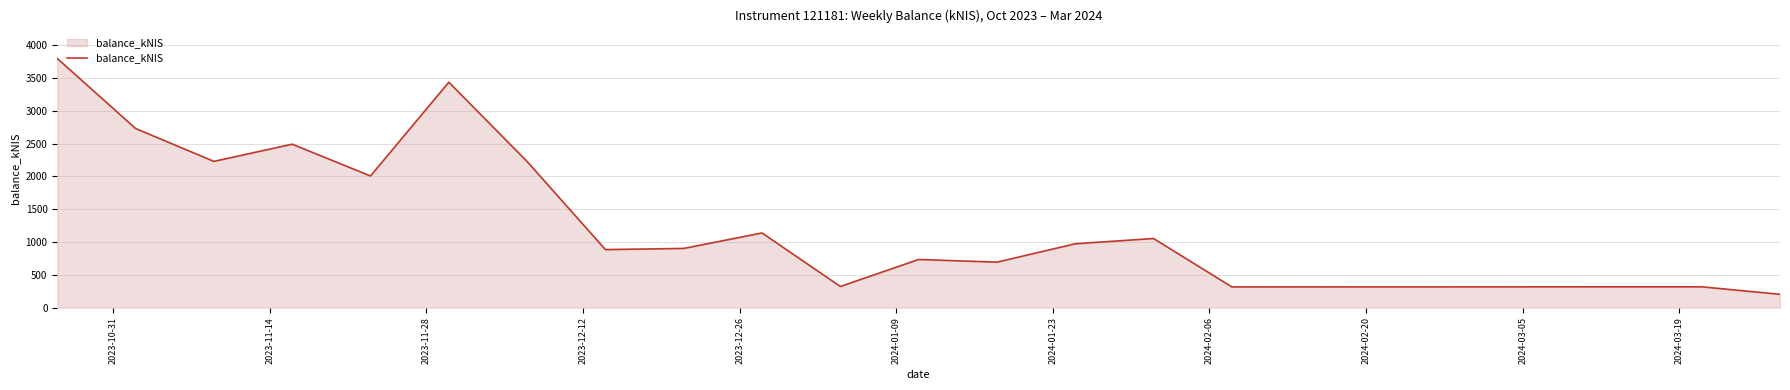

What is the minimum value shown in the chart?

202.9